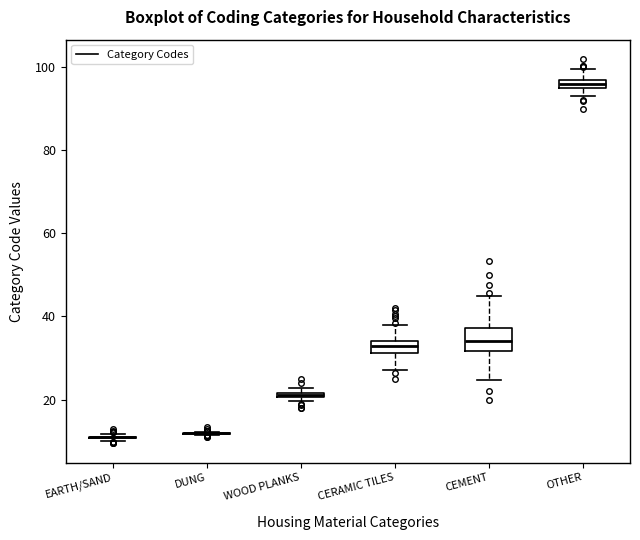

Where does the lower whisker of the box for CERAMIC TILES end on the y-axis? The values are not printed on the chart, so give them approximately, as read against the axis.

28